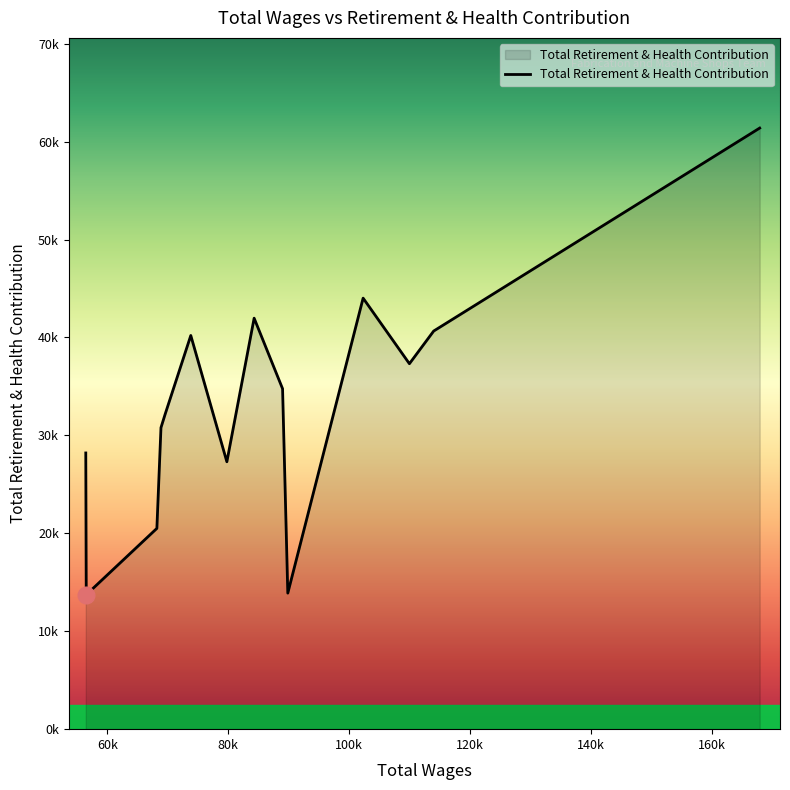

At which label is the value closest to 37553?

109966.0